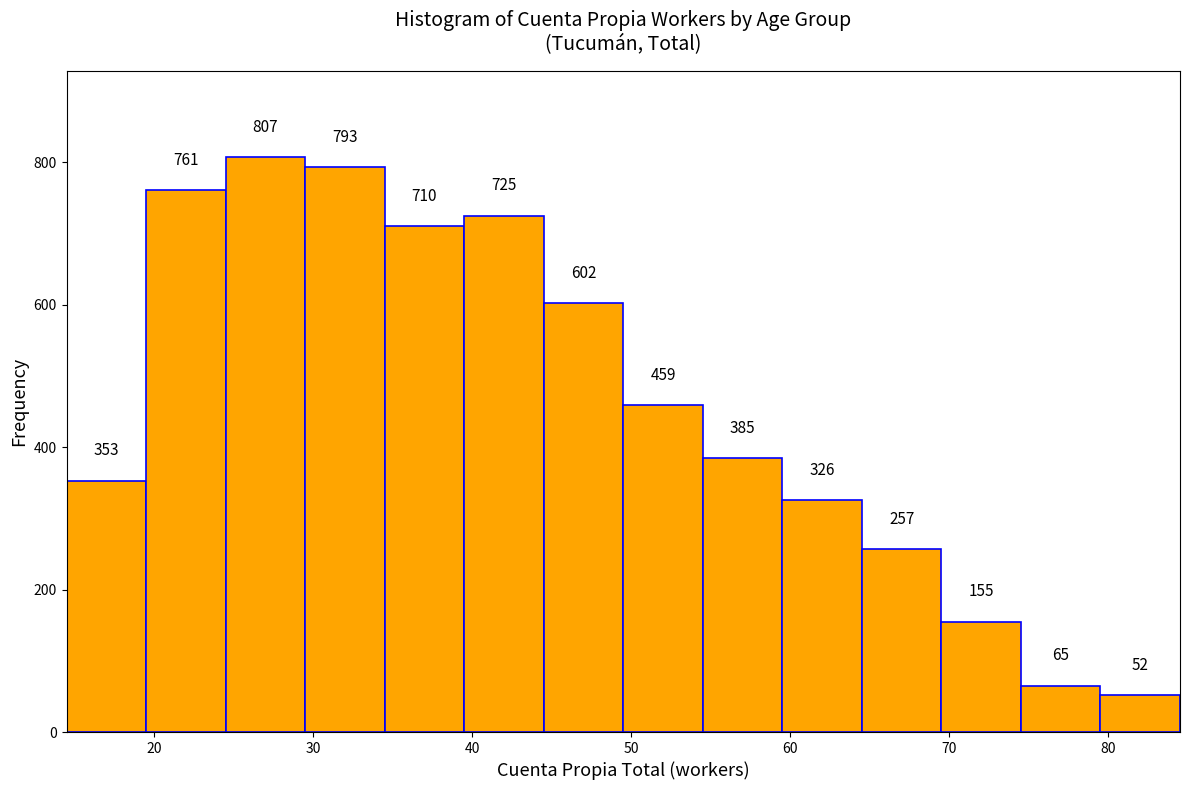

How tall is the bar that spans 69.5 to 74.5 on the x-axis? The bar edges are not printed on the chart, so give them approximately, as read against the axis.

155